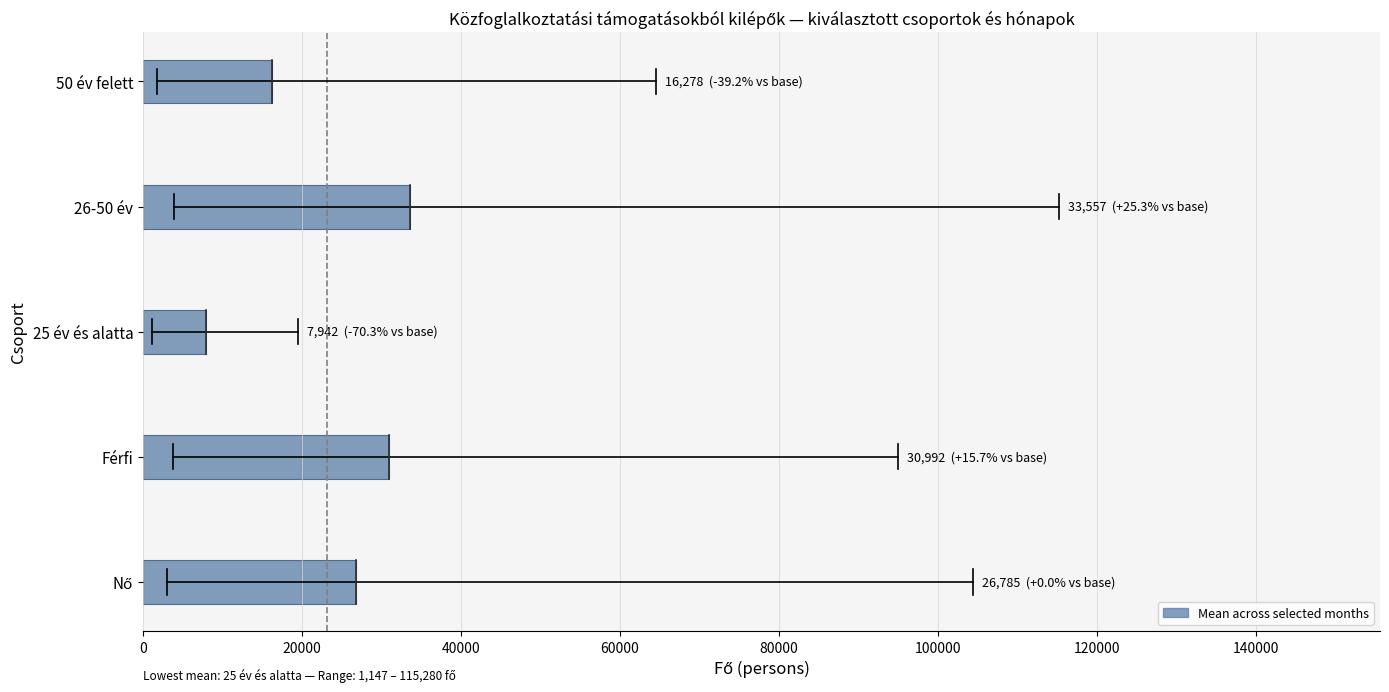

What is the average value?

23111.3